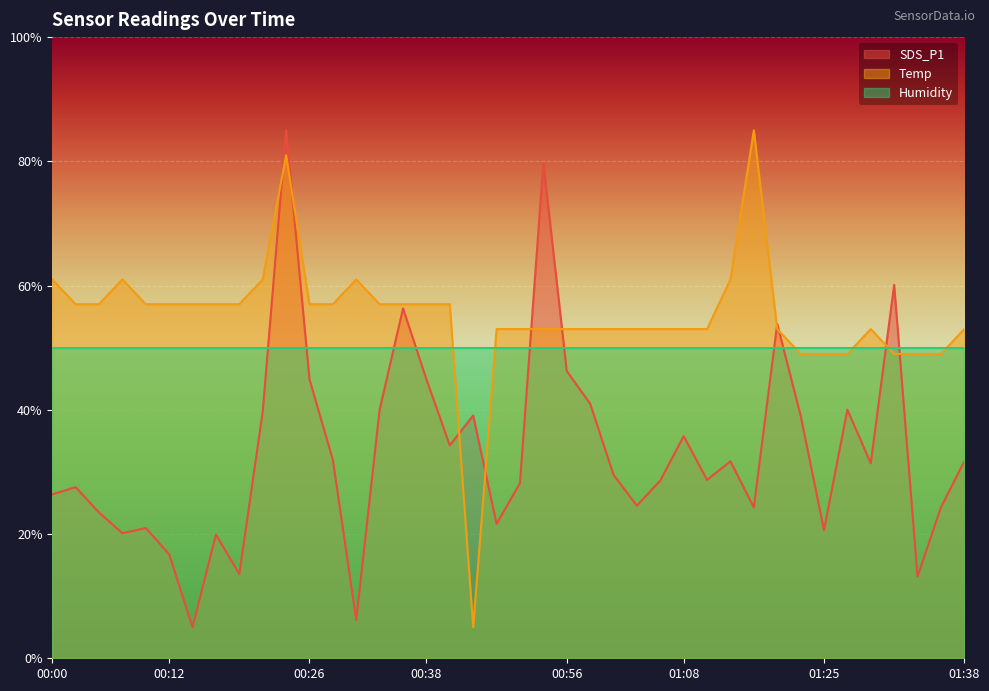

Read the Temp value at 01:35.

49.0